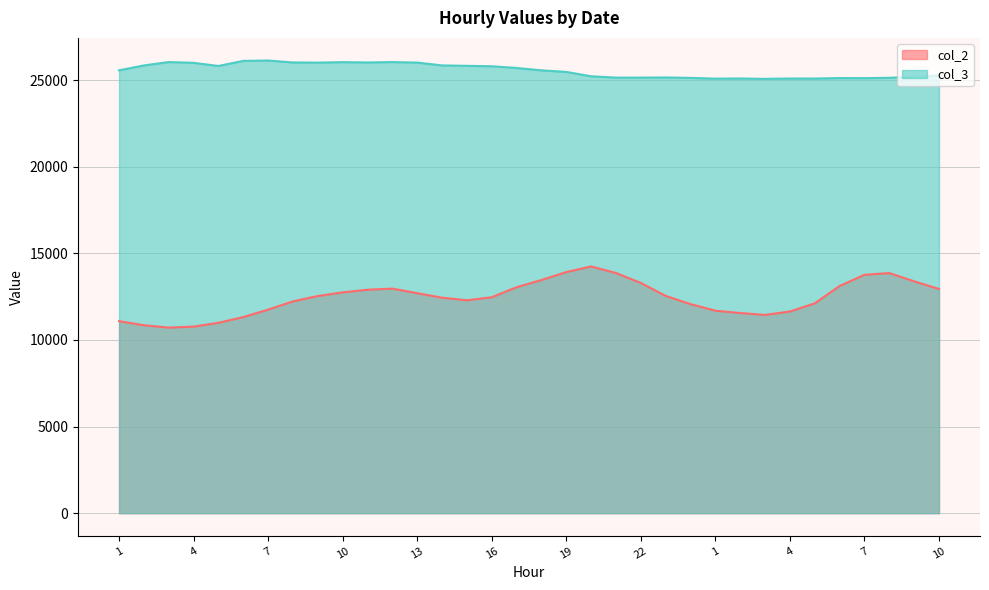

Rank the categories by col_3 value from highest to lowest.

7, 6, 3, 12, 10, 8, 11, 13, 9, 4, 14, 2, 15, 5, 16, 17, 1, 18, 19, 10, 20, 9, 23, 21, 22, 8, 24, 6, 7, 2, 4, 5, 1, 3